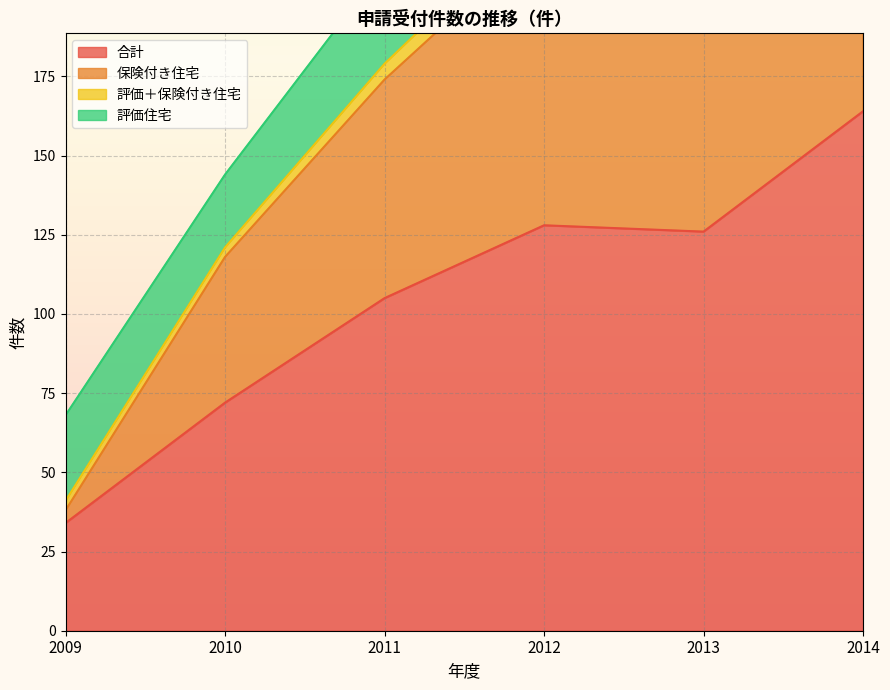

True or false: 保険付き住宅 has more than 0 interior local peaks.

False